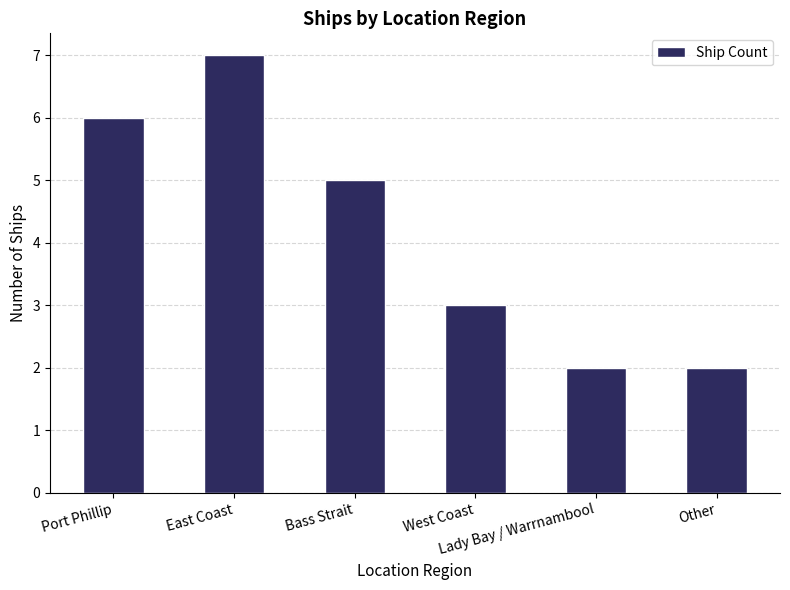

How many data points are less than 5?

3